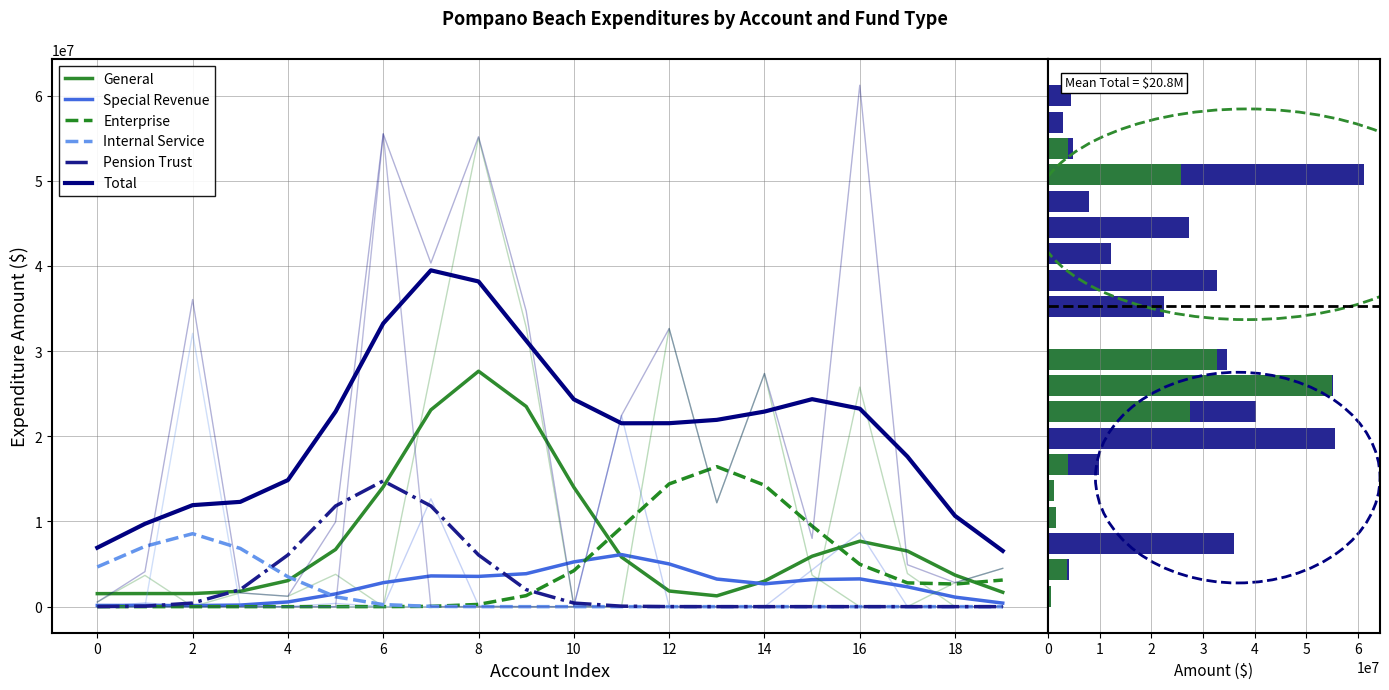

Where does the Pension Trust series first go above 57068?

2